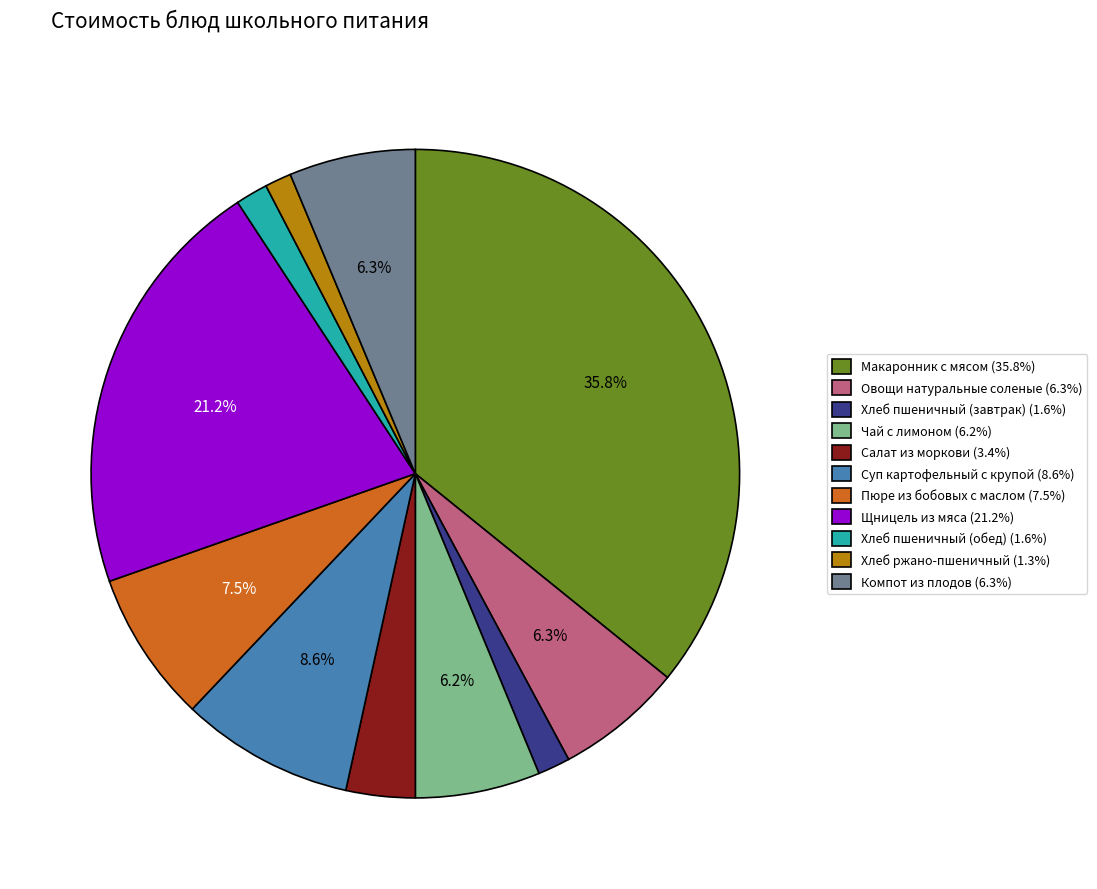

To the nearest percent, what percentage of the pie is Компот из плодов?

6%